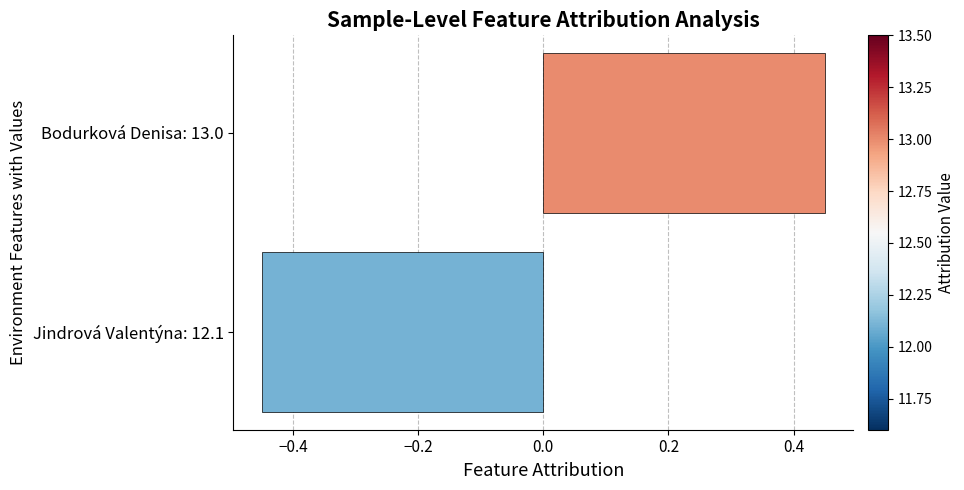

List the labels in order of value, largest first.

Bodurková Denisa: 13.0, Jindrová Valentýna: 12.1